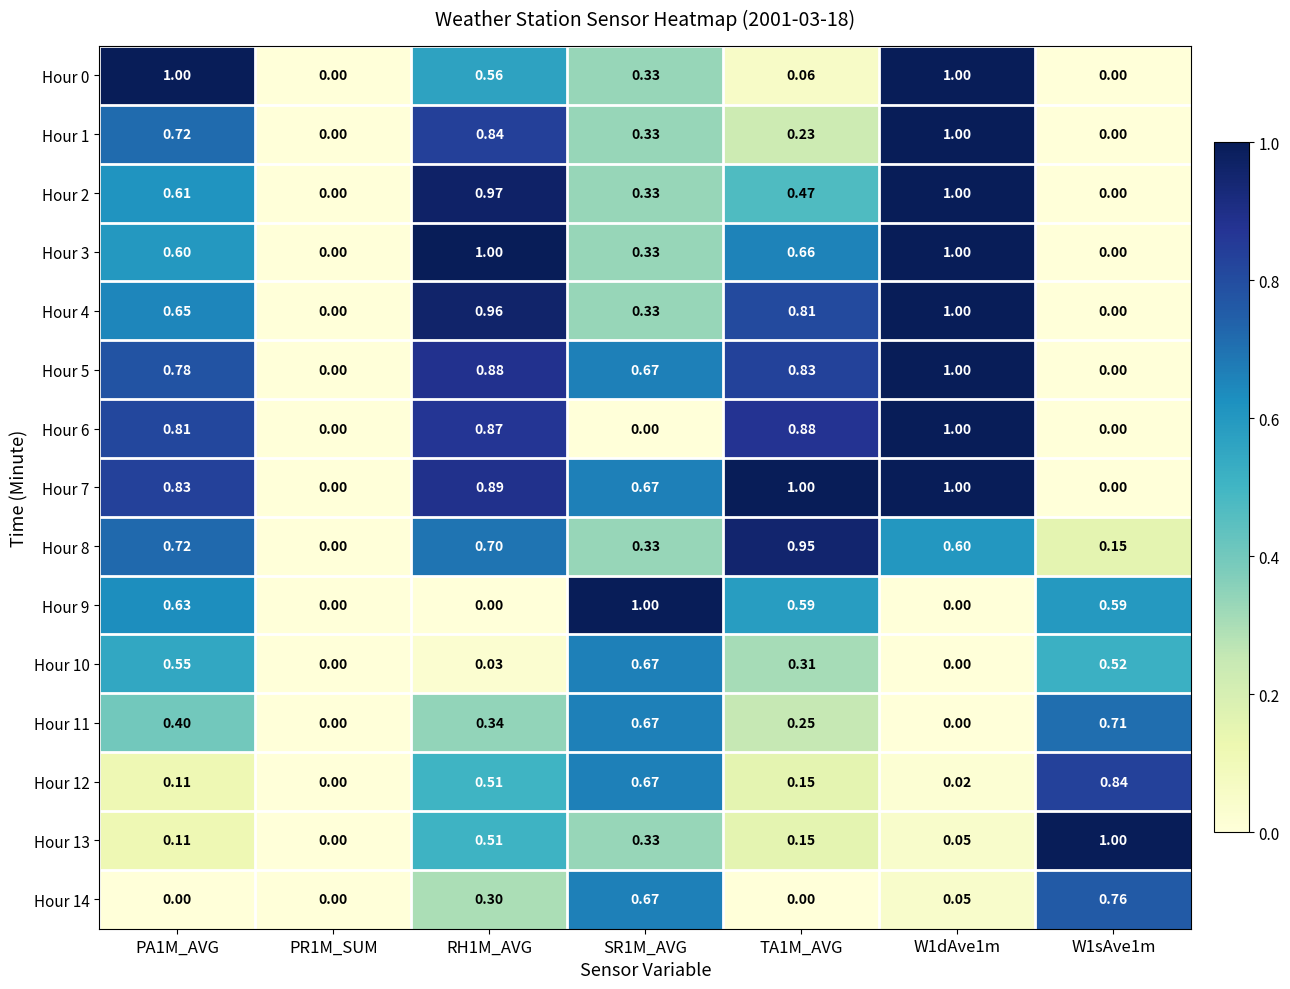

Is the value of Hour 2 at PA1M_AVG greater than the value of Hour 10 at W1dAve1m?

Yes